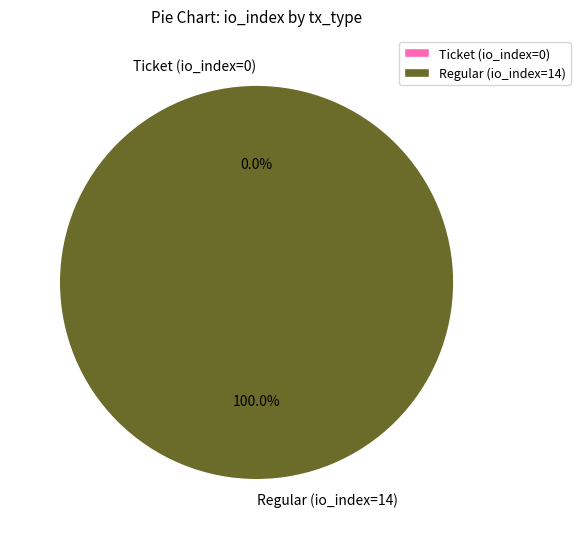

The Ticket (io_index=0) slice represents 6% of the pie. True or false?

False